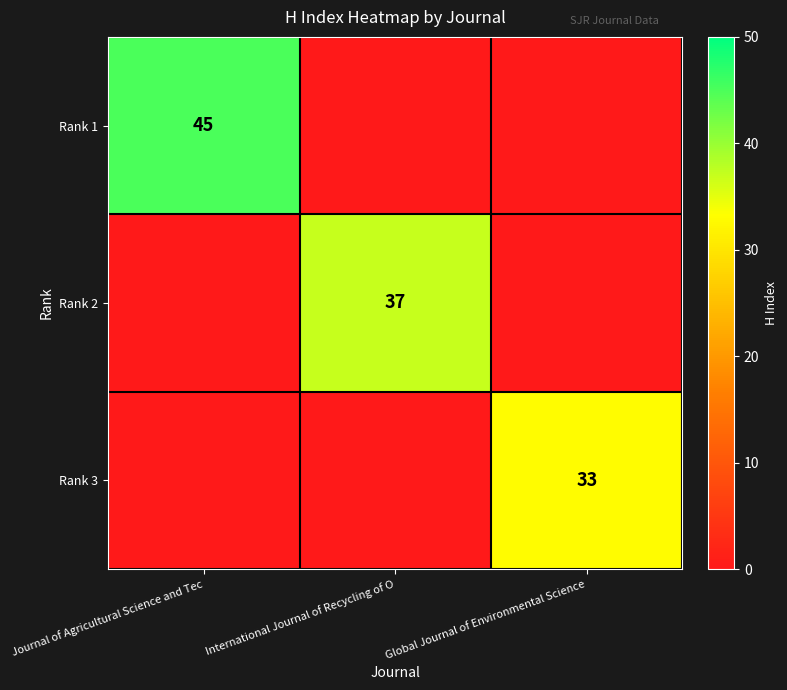

The value of Rank 1 at Journal of Agricultural Science and Tec is 26. True or false?

False